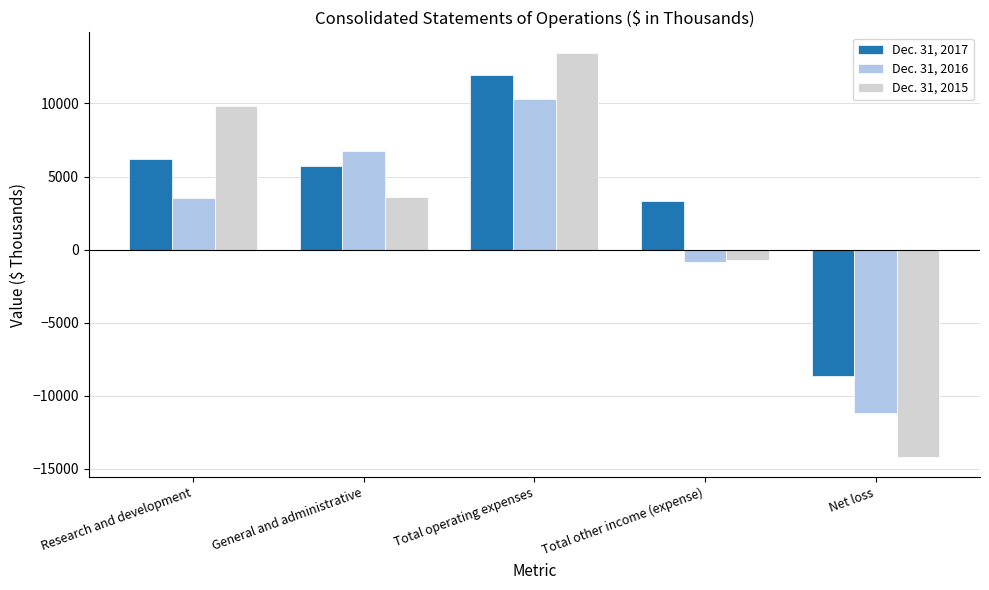

What is the sum of all Dec. 31, 2015 values?

12070